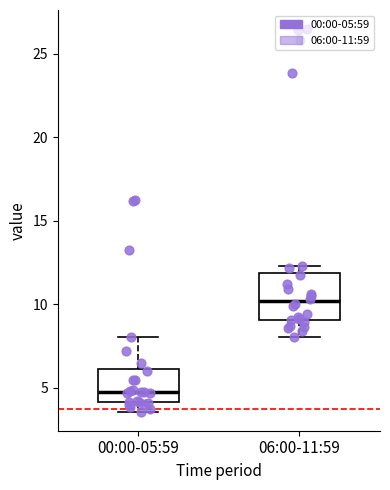

Reading left to right, transcribe this box plot: for each box, give where its median line is, the range the box spans, and where its two whiskers end, as read against the y-axis. The values are not printed on the chart, so give them approximately, as read against the axis.

00:00-05:59: median 5.0, box 4.0 to 6.0, whiskers 3.5 to 8.0
06:00-11:59: median 10.0, box 9.0 to 12.0, whiskers 8.0 to 12.5